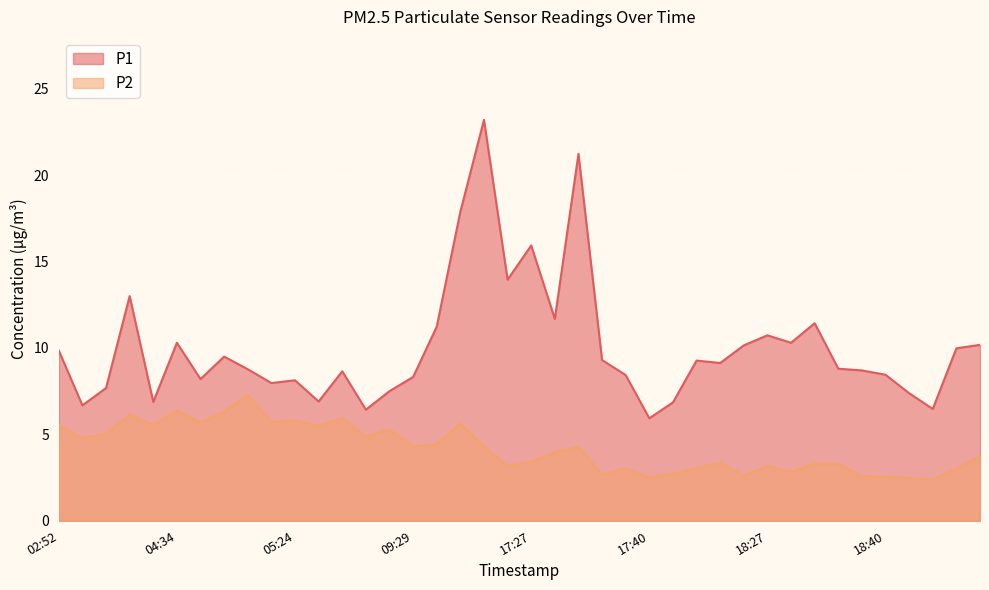

Reading left to right, what are all the values shown in this chart?

P1: 02:52=9.8	03:10=6.7	03:56=7.7	04:10=13.0	04:27=6.9	04:34=10.3	04:37=8.2	05:12=9.5	05:15=8.8	05:18=8.0	05:24=8.1	05:27=6.9	05:37=8.7	05:40=6.4	07:13=7.5	09:29=8.3	11:32=11.2	12:09=17.9	13:43=23.2	17:24=13.9	17:27=15.9	17:29=11.7	17:32=21.2	17:35=9.3	17:38=8.4	17:40=5.9	17:43=6.8	18:15=9.3	18:22=9.1	18:25=10.2	18:27=10.7	18:30=10.3	18:32=11.4	18:35=8.8	18:37=8.7	18:40=8.4	18:43=7.4	18:46=6.5	18:49=10.0	18:51=10.2
P2: 02:52=5.5	03:10=4.8	03:56=5.0	04:10=6.2	04:27=5.5	04:34=6.4	04:37=5.7	05:12=6.3	05:15=7.3	05:18=5.7	05:24=5.8	05:27=5.5	05:37=6.0	05:40=4.9	07:13=5.3	09:29=4.3	11:32=4.4	12:09=5.6	13:43=4.3	17:24=3.2	17:27=3.4	17:29=4.0	17:32=4.3	17:35=2.7	17:38=3.0	17:40=2.5	17:43=2.7	18:15=3.0	18:22=3.4	18:25=2.6	18:27=3.2	18:30=2.8	18:32=3.3	18:35=3.3	18:37=2.6	18:40=2.5	18:43=2.5	18:46=2.4	18:49=3.0	18:51=3.8